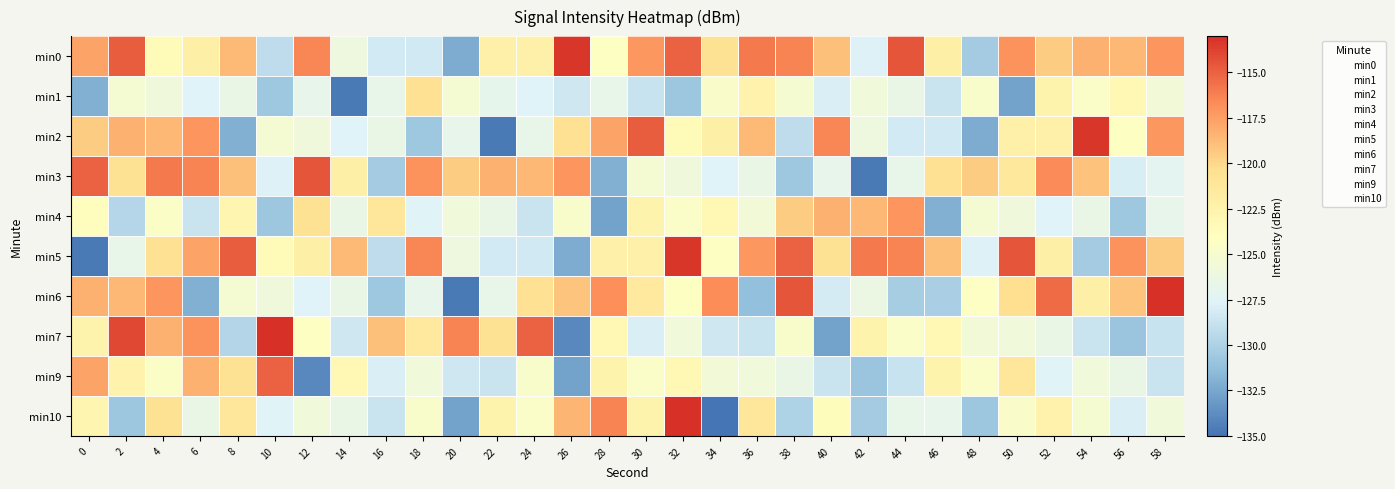

How many distinct data groups are displayed?

10